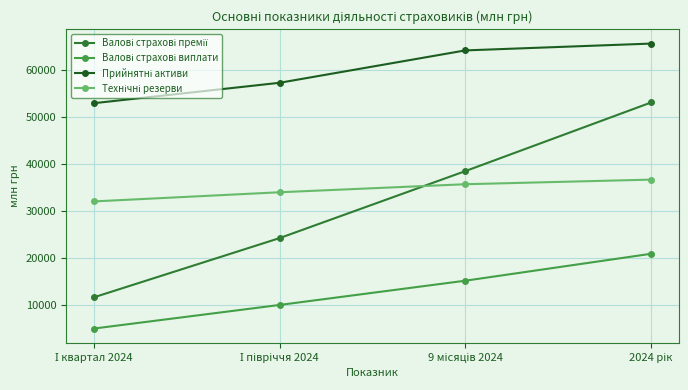

What is the smallest value displayed?

4942.9